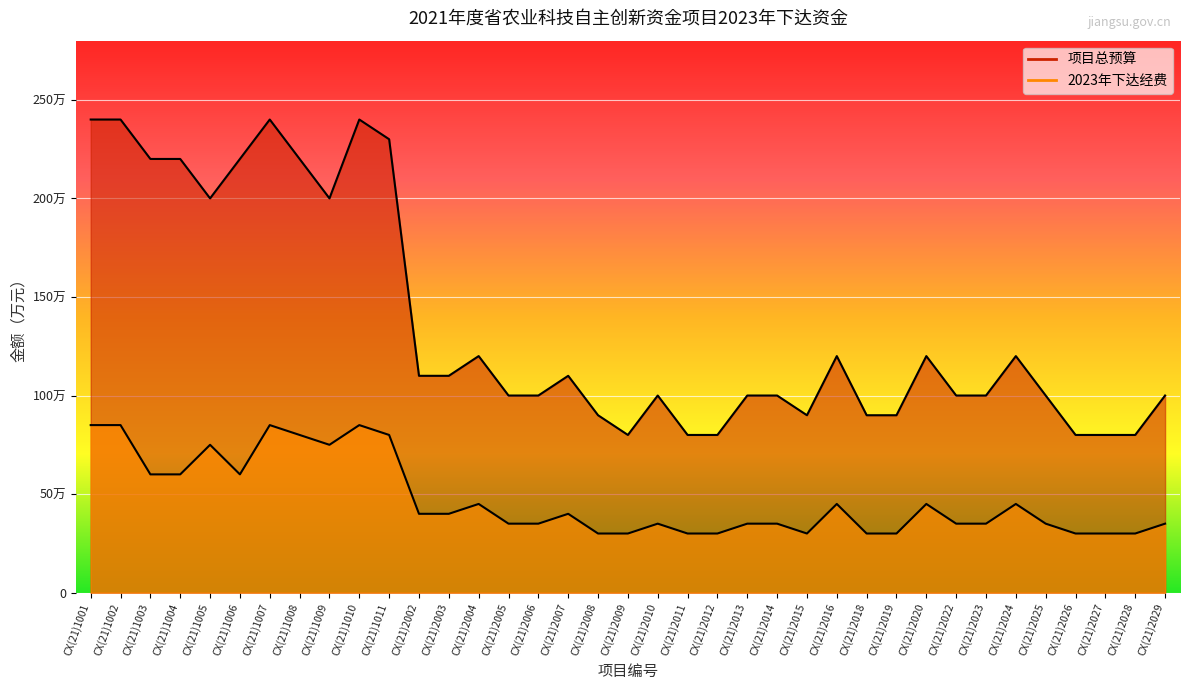

True or false: 项目总预算 and 2023年下达经费 cross at least once.

False